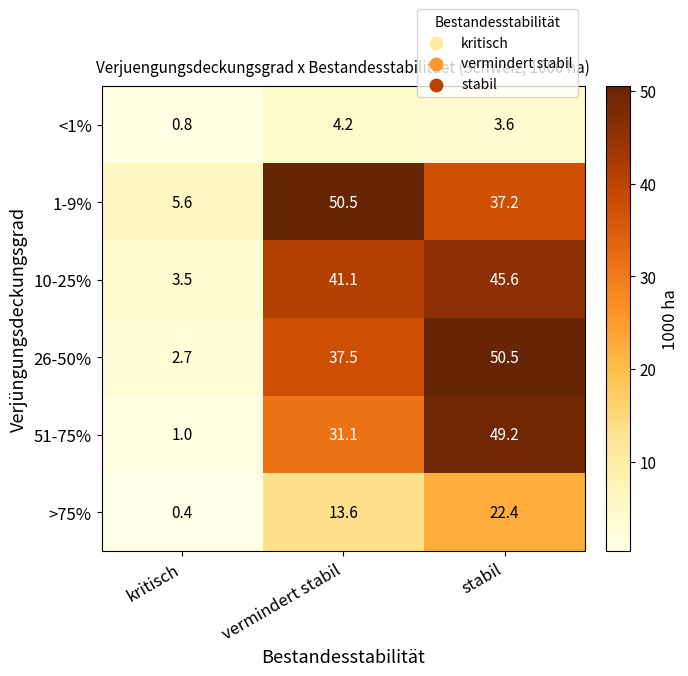

What is the total value across all series at stabil?

208.5